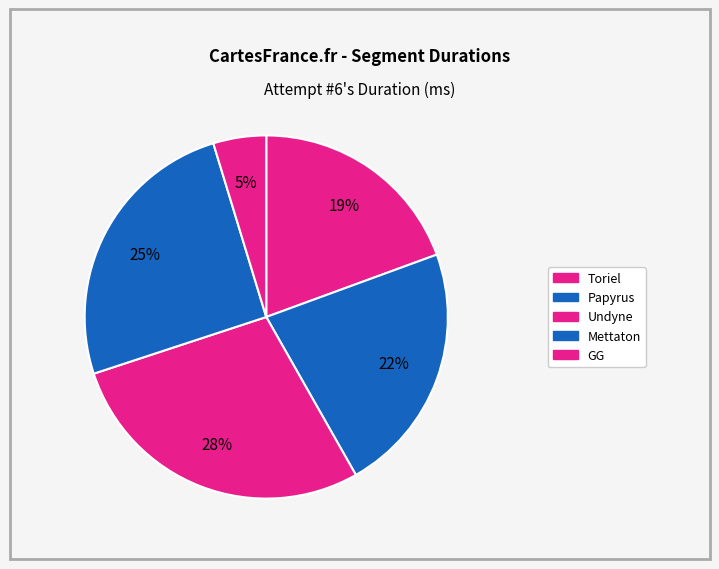

How many slices are in this pie chart?

5